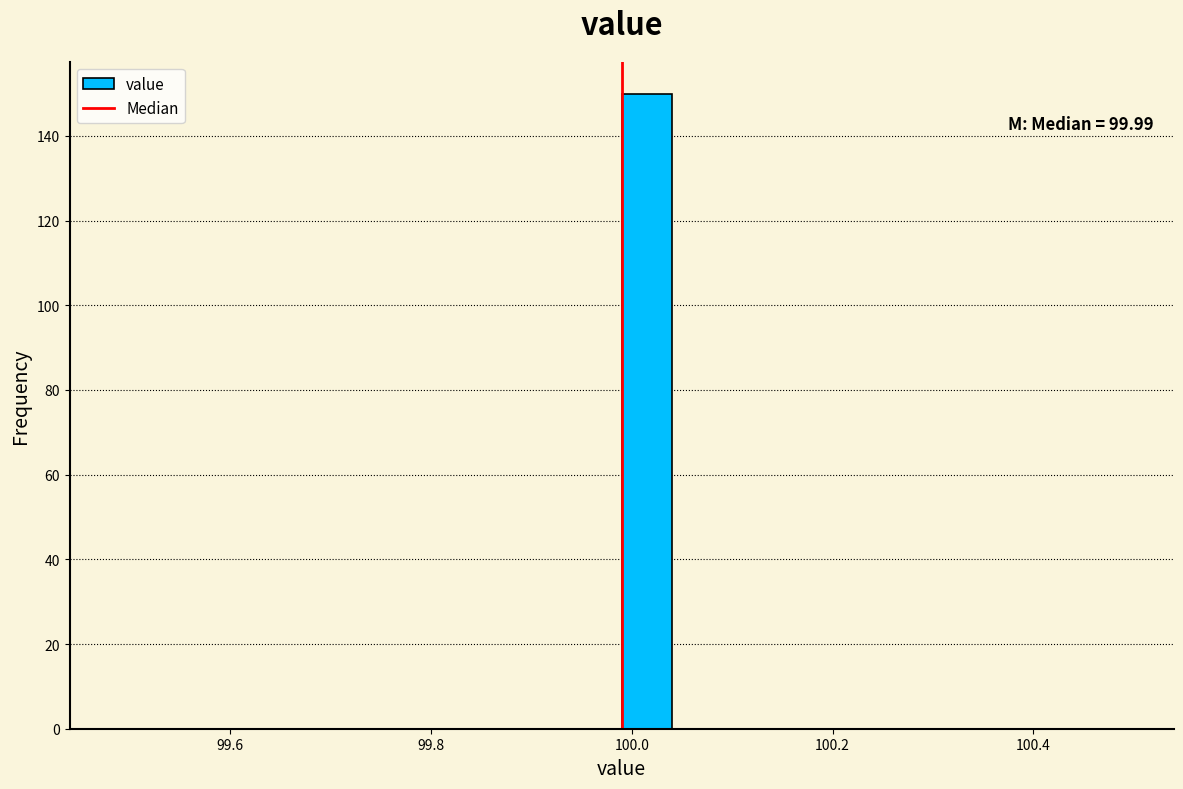

Around what value on the x-axis is the tallest bar? Give the approximate position of its centre, as read against the axis.

100.02